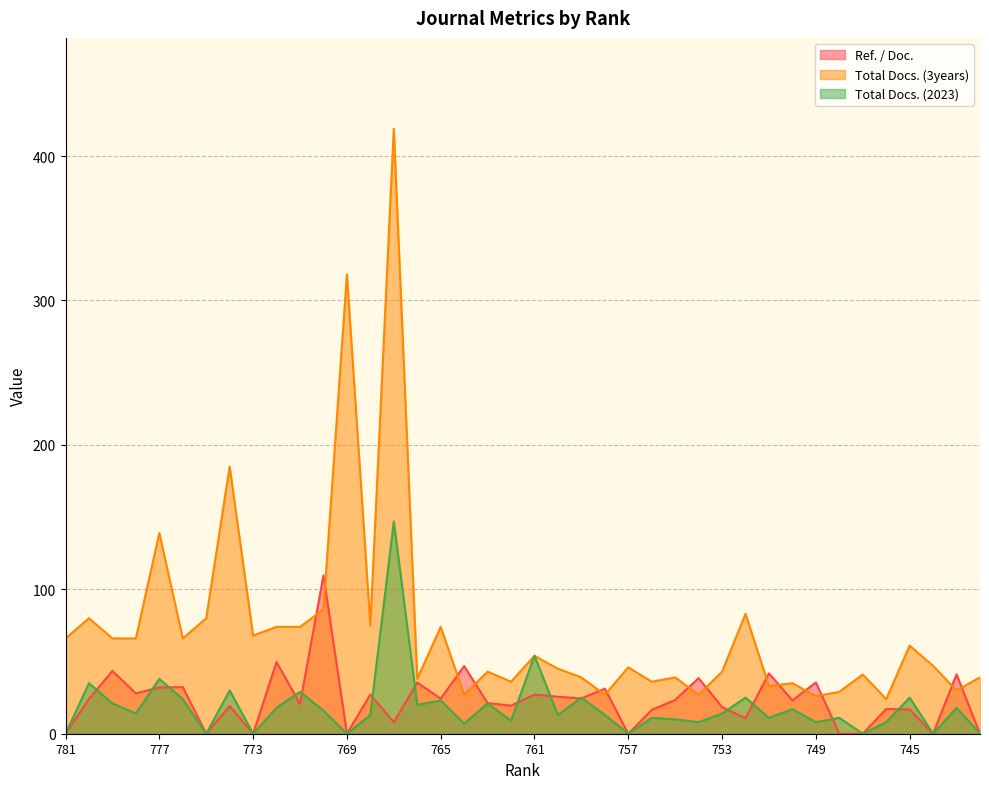

Count the number of data series in this chart.

3